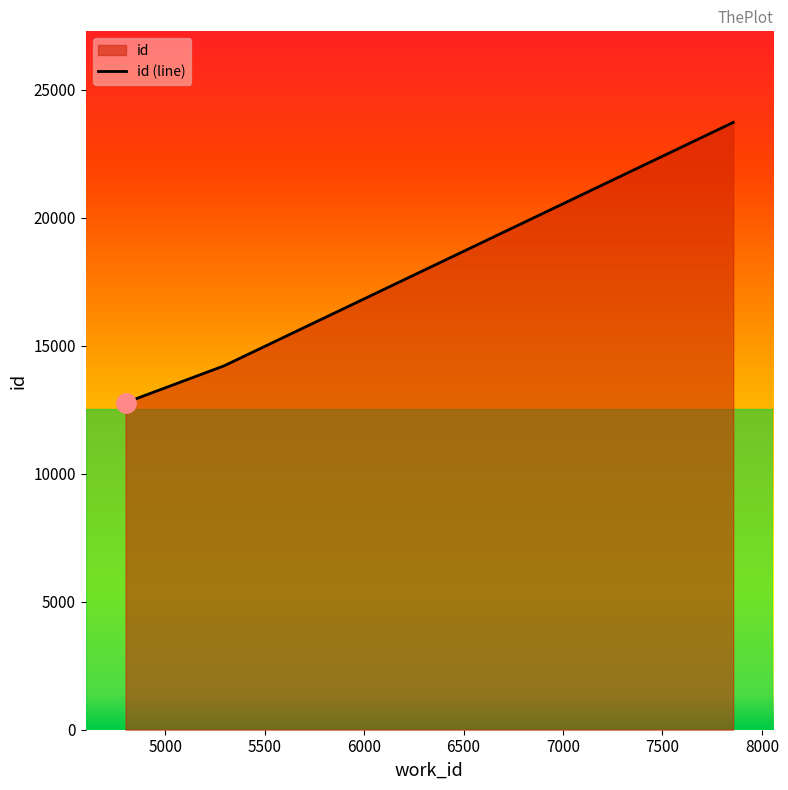

Reading right to left, extract all data points from this chart.

23723	14217	12776